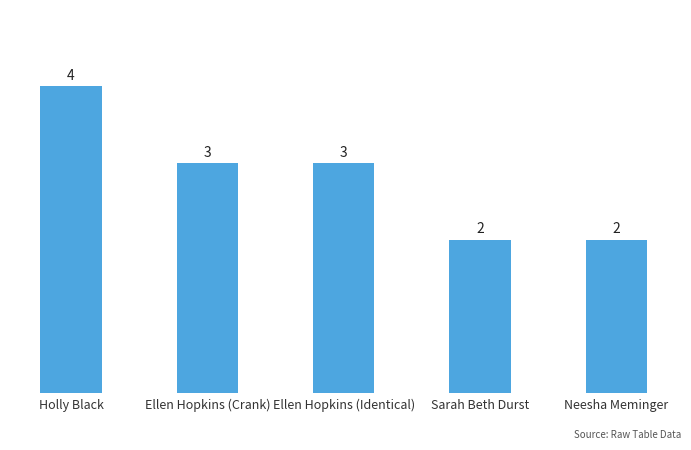

Reading left to right, list all the values displayed in this chart.

Holly Black=4	Ellen Hopkins (Crank)=3	Ellen Hopkins (Identical)=3	Sarah Beth Durst=2	Neesha Meminger=2